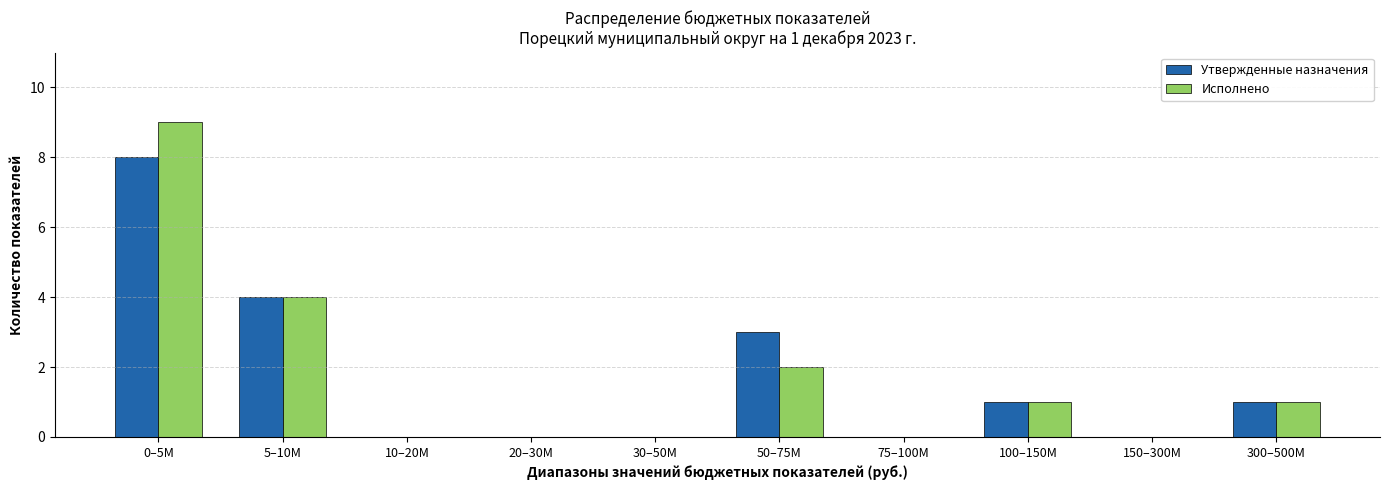

Reading left to right, what are all the values shown in this chart?

Утвержденные назначения: 0–5M=8	5–10M=4	10–20M=0	20–30M=0	30–50M=0	50–75M=3	75–100M=0	100–150M=1	150–300M=0	300–500M=1
Исполнено: 0–5M=9	5–10M=4	10–20M=0	20–30M=0	30–50M=0	50–75M=2	75–100M=0	100–150M=1	150–300M=0	300–500M=1